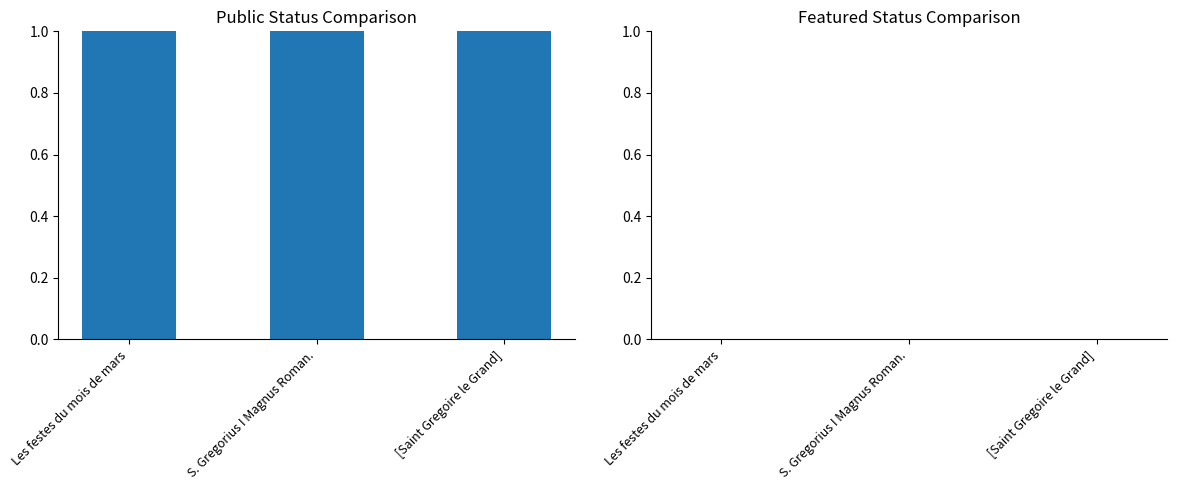

Is the value of public at S. Gregorius I Magnus Roman. greater than the value of featured at Les festes du mois de mars?

Yes